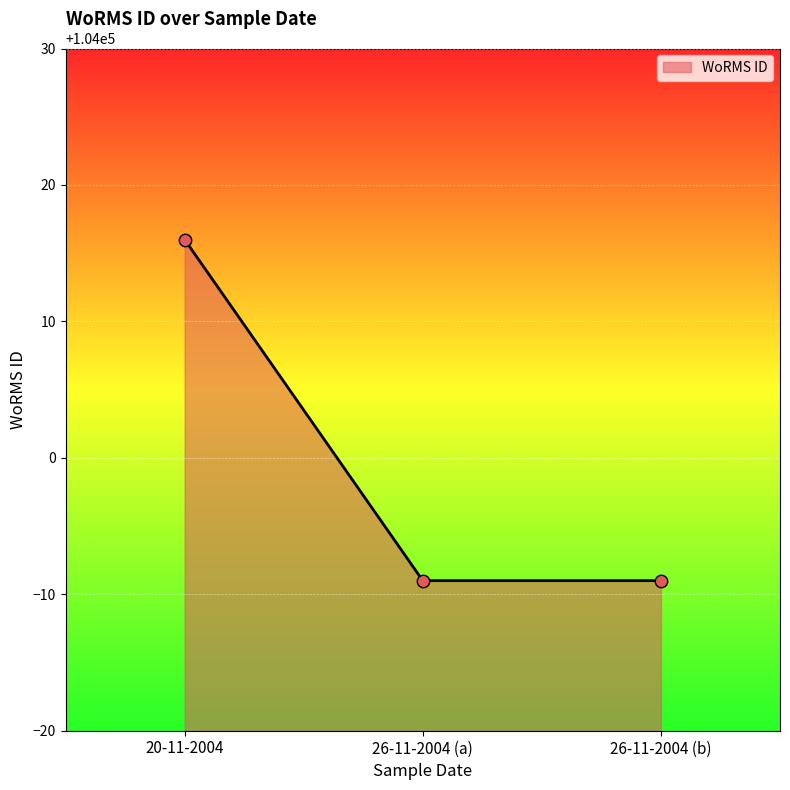

Between 20-11-2004 and 26-11-2004 (b), which is larger?

20-11-2004